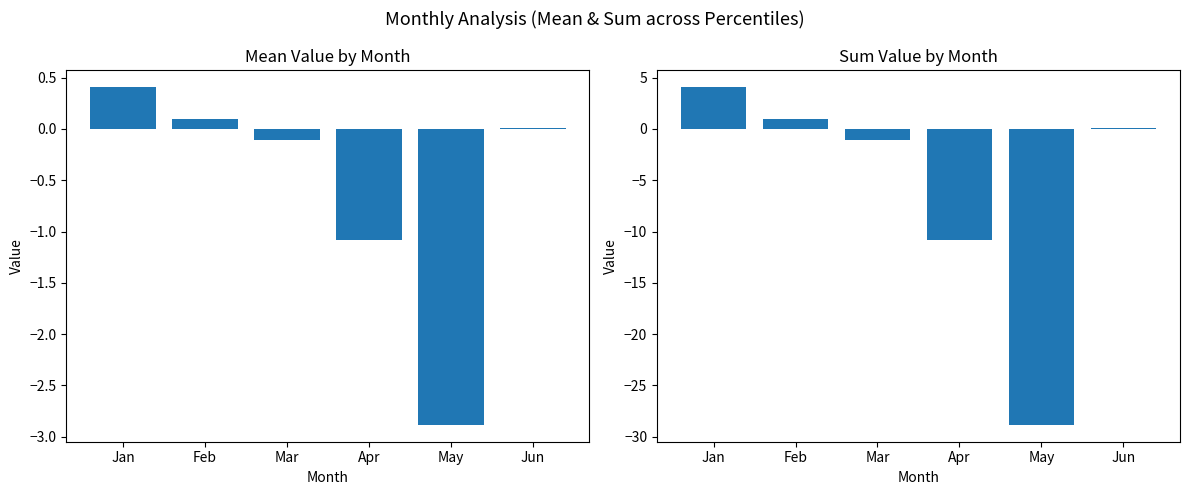

True or false: Sum Value has a value of -6.7 at Apr.

False